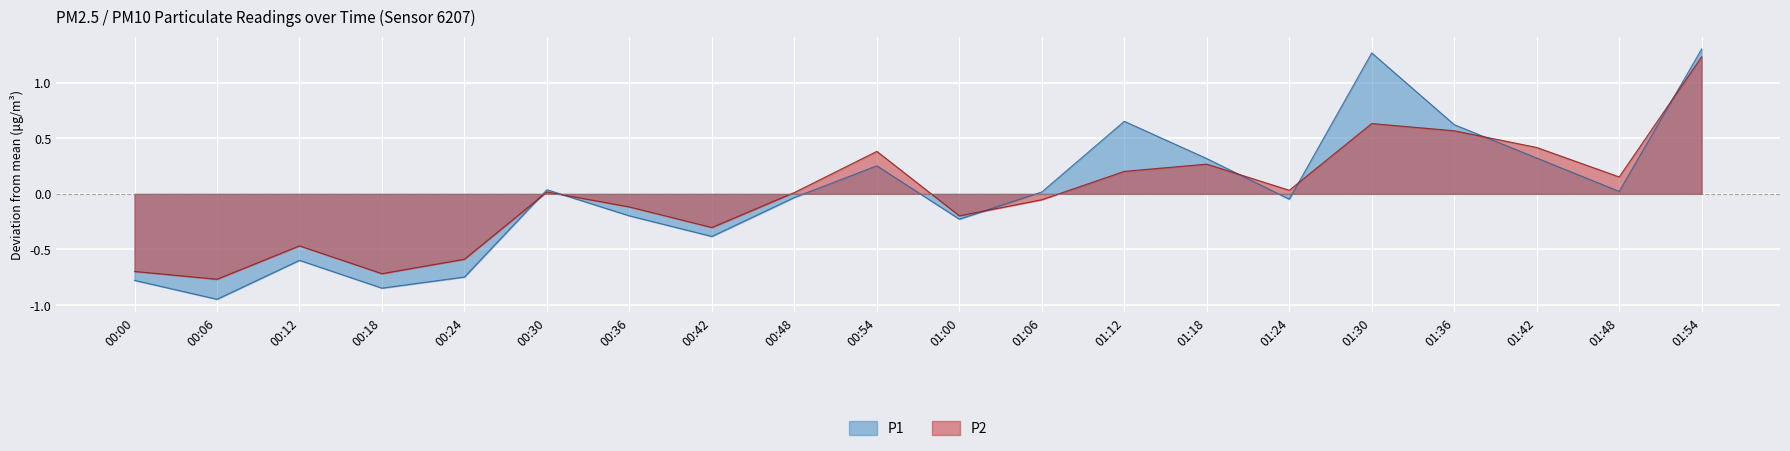

At which label does P2 reach its minimum?

00:06